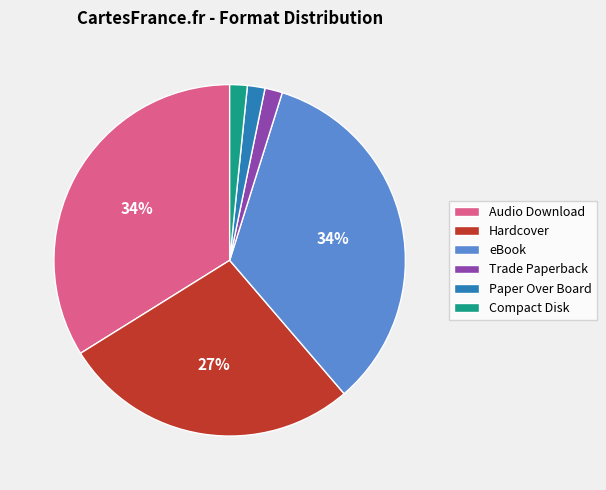

Is there any slice that represents more than half of the pie?

No